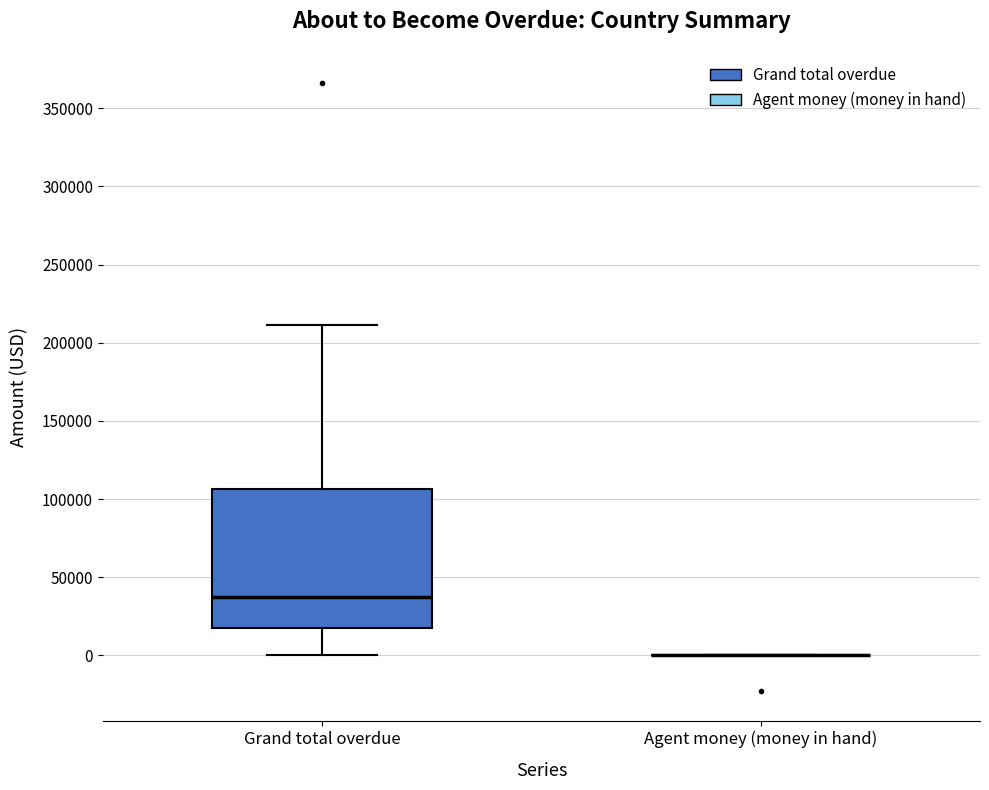

Where does the lower whisker of the box for Grand total overdue end on the y-axis? The values are not printed on the chart, so give them approximately, as read against the axis.

0